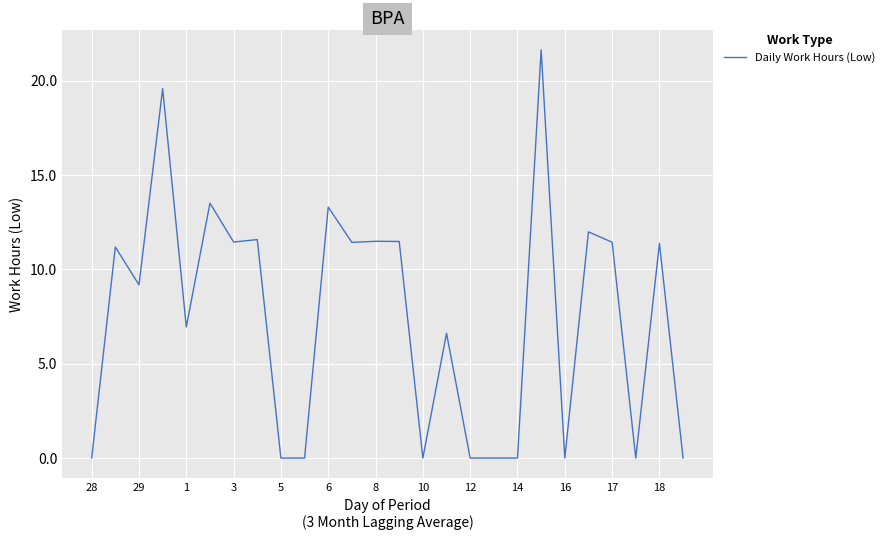

What is the difference between the maximum and minimum values?

21.6